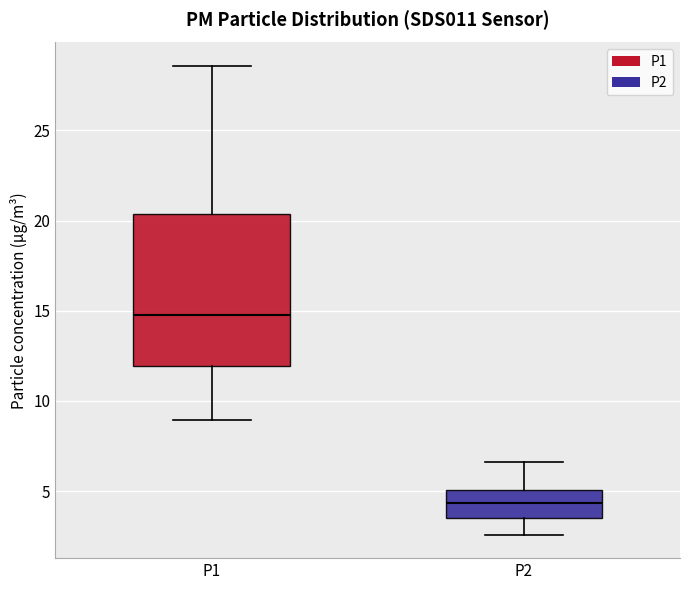

Where does the upper whisker of the box for P1 end on the y-axis? The values are not printed on the chart, so give them approximately, as read against the axis.

28.5